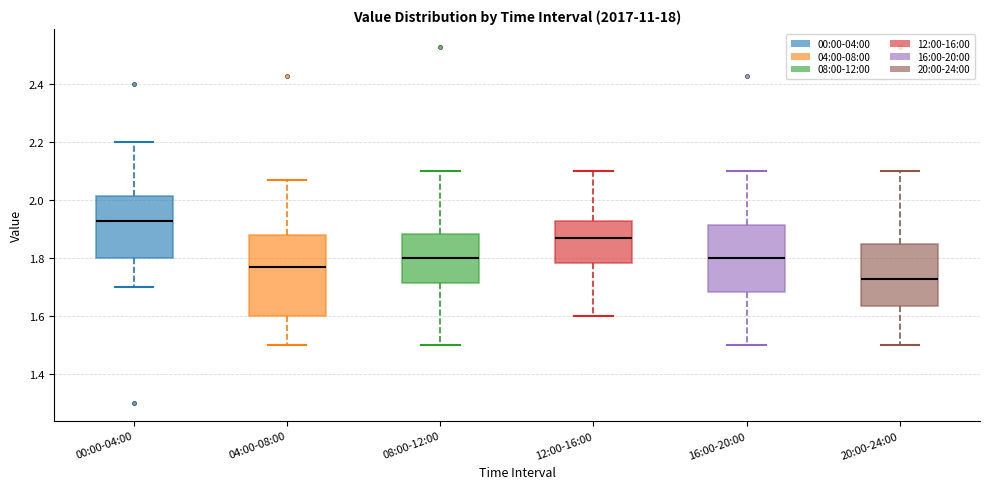

Which box has the highest median line?

00:00-04:00